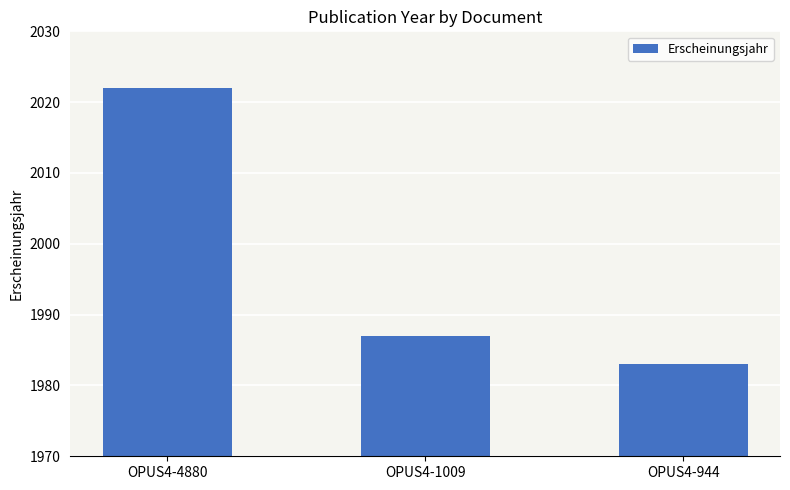

The chart shows a value of 3128 at OPUS4-944. True or false?

False